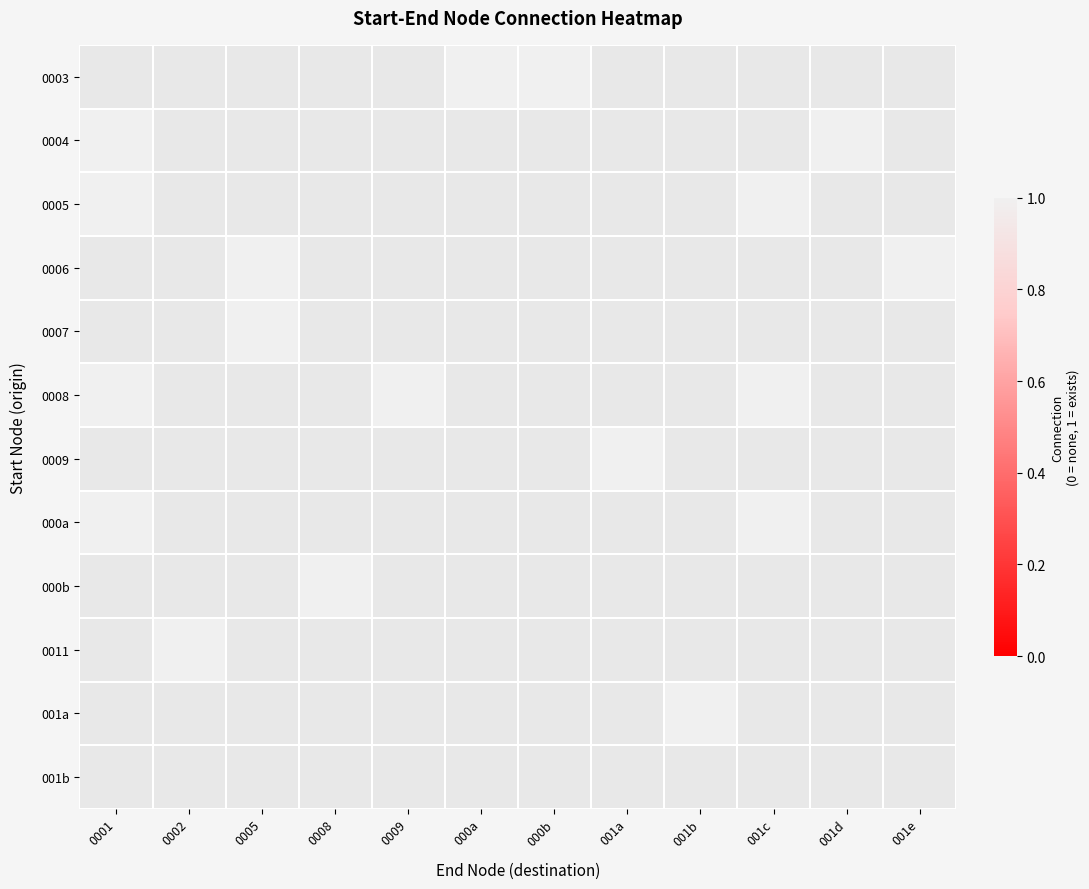

Where is 000a nearest to the value 1?

0001